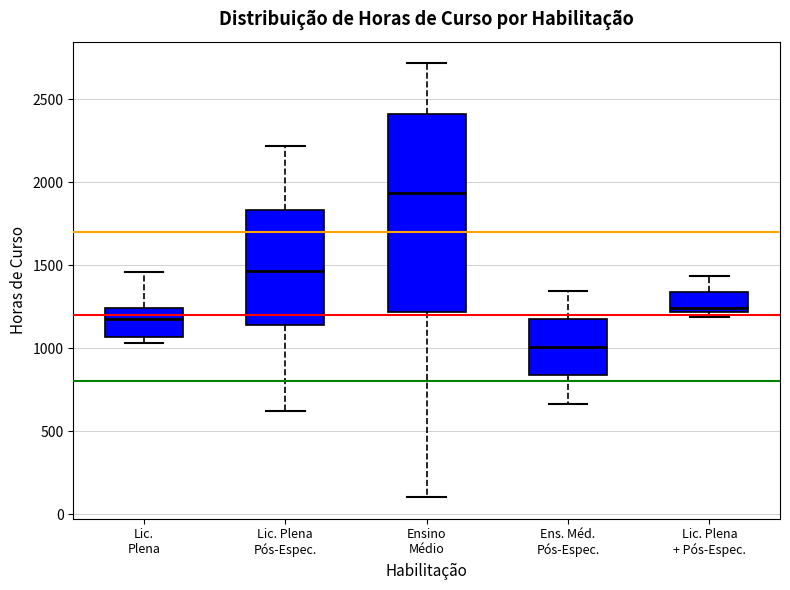

Reading left to right, transcribe this box plot: for each box, give where its median line is, the range the box spans, and where its two whiskers end, as read against the y-axis. The values are not printed on the chart, so give them approximately, as read against the axis.

Lic. Plena: median 1150, box 1050 to 1250, whiskers 1050 (just below the box's lower edge) to 1450
Lic. Plena Pós-Espec.: median 1450, box 1150 to 1850, whiskers 600 to 2200
Ensino Médio: median 1950, box 1200 to 2400, whiskers 100 to 2700
Ens. Méd. Pós-Espec.: median 1000, box 850 to 1150, whiskers 650 to 1350
Lic. Plena + Pós-Espec.: median 1250, box 1200 to 1350, whiskers 1200 (just below the box's lower edge) to 1450